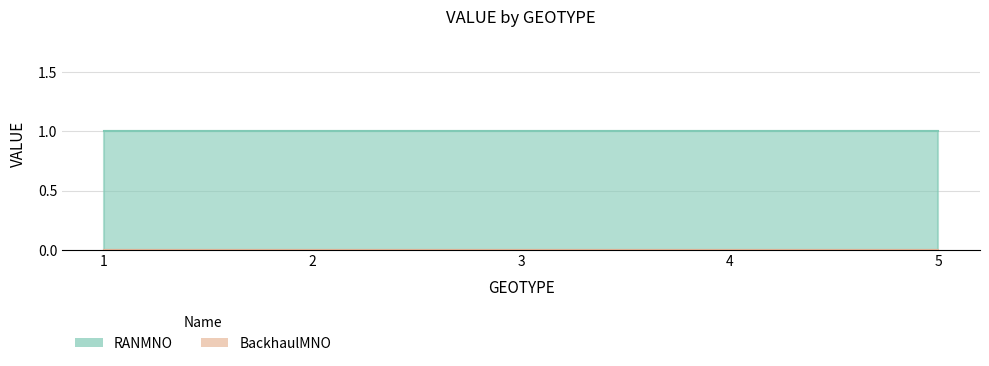

Where is BackhaulMNO nearest to the value 0?

1